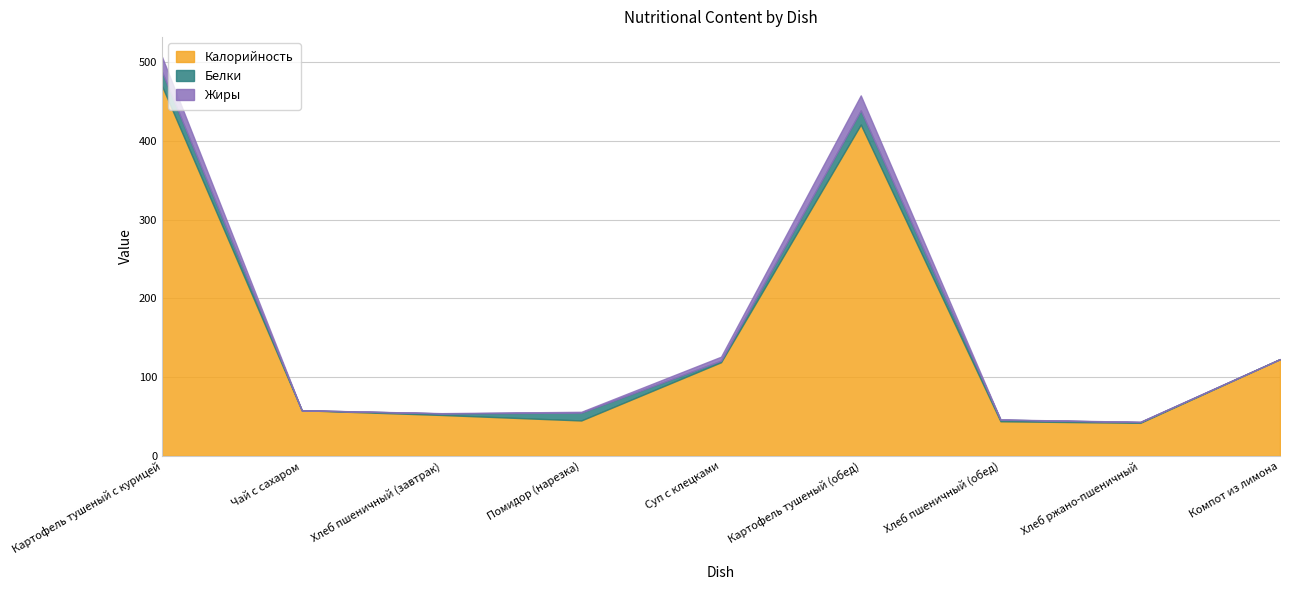

True or false: Калорийность has more than 0 points higher than both neighbors.

True